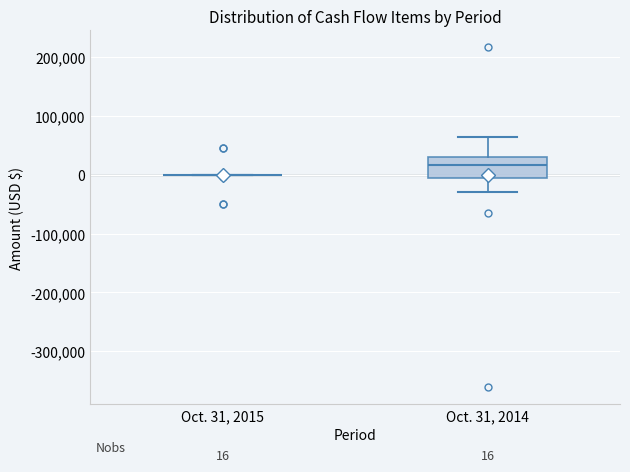

Comparing the boxes themselves (not the whiskers), which one is the tallest?

Oct. 31, 2014